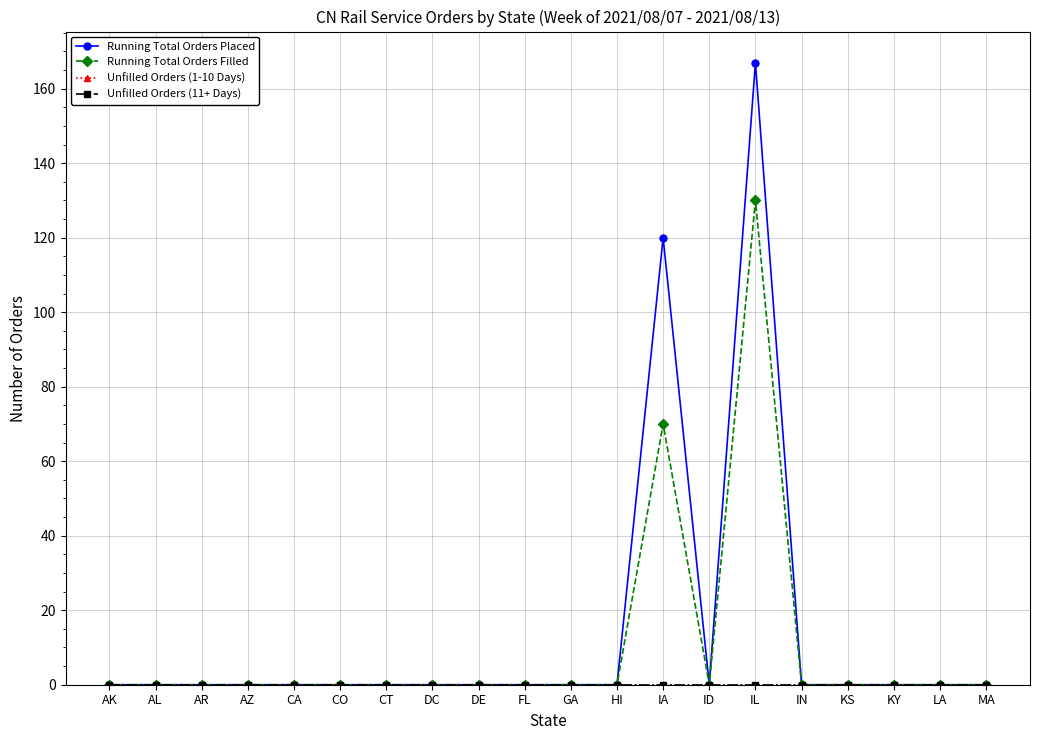

Is this an area chart (filled region under the line)?

No